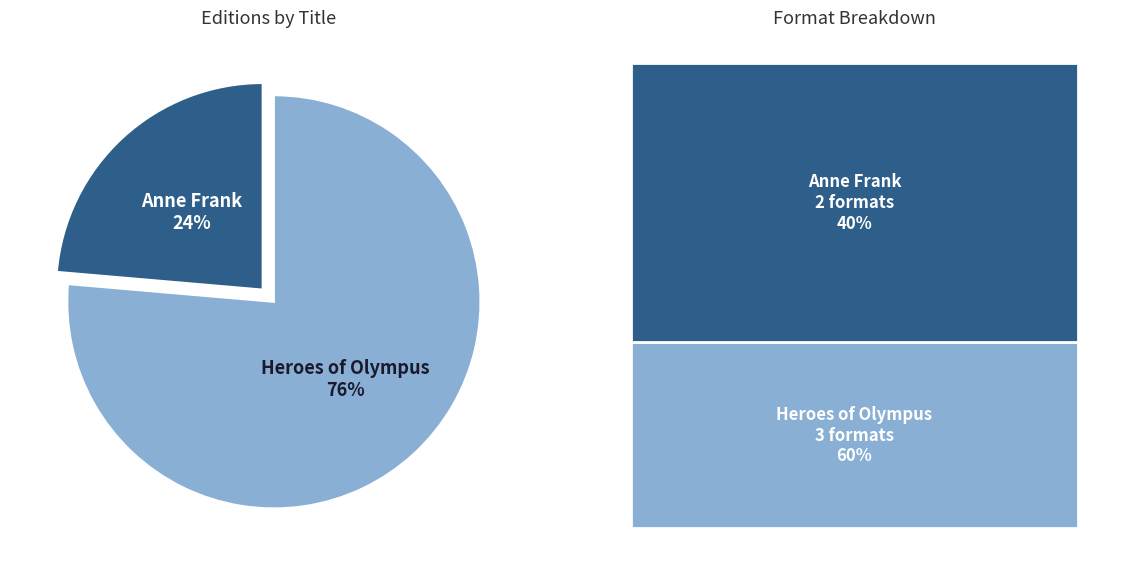

Count the number of slices in the pie.

2